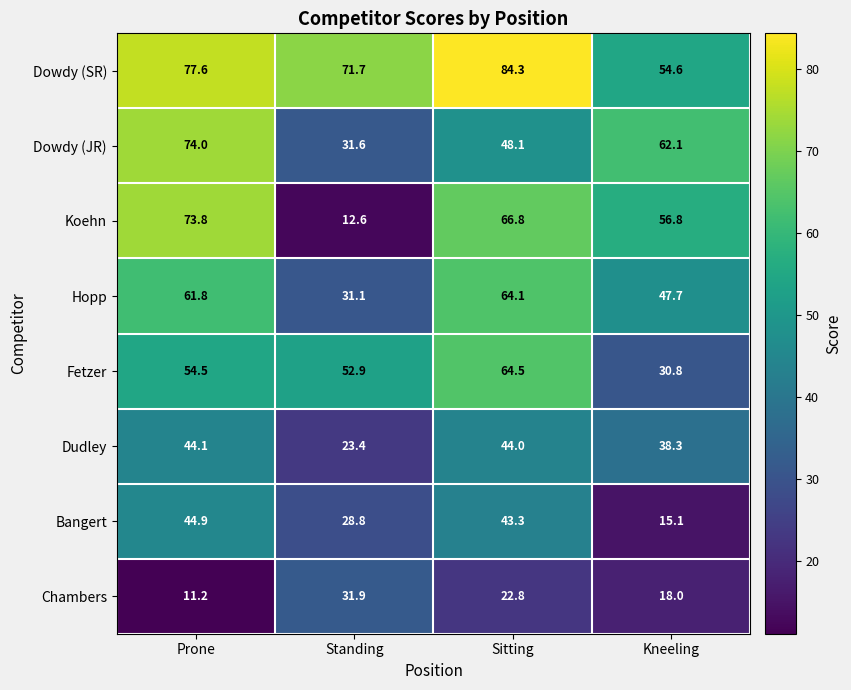

What is the difference between the highest and lowest values at Kneeling?

47.0